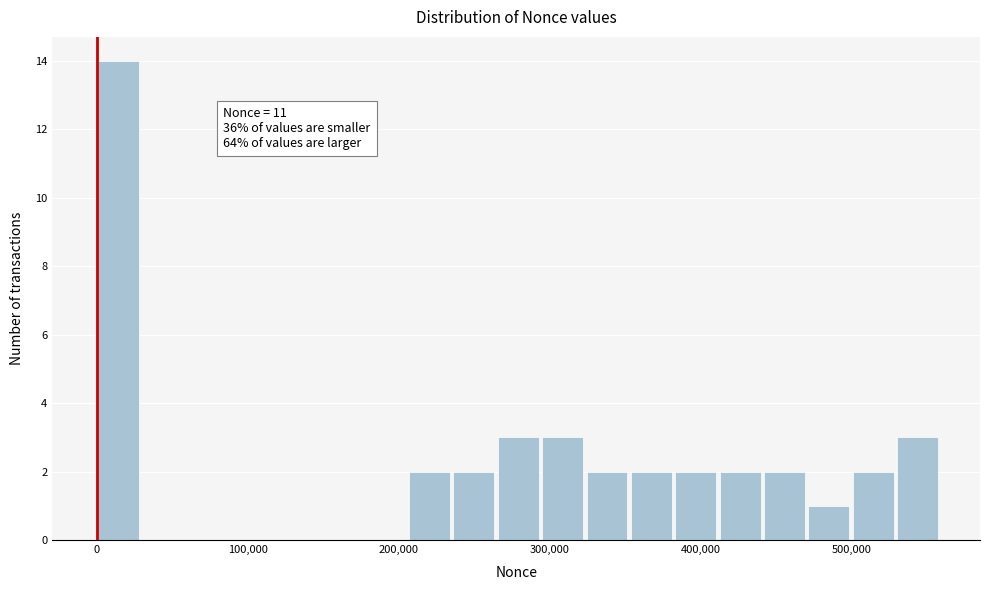

Around what value on the x-axis is the tallest bar? Give the approximate position of its centre, as read against the axis.

10000